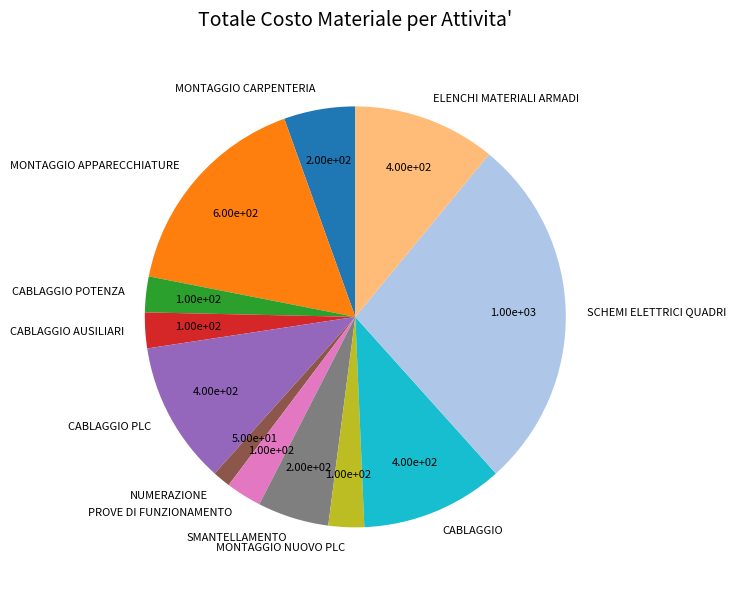

Combined, do PROVE DI FUNZIONAMENTO and CABLAGGIO PLC account for over 50%?

No